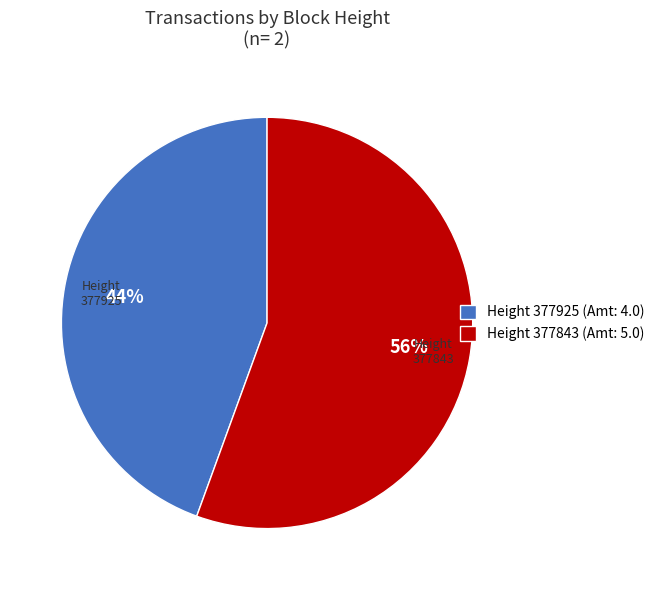

Between Height 377925 (Amt: 4.0) and Height 377843 (Amt: 5.0), which is larger?

Height 377843 (Amt: 5.0)